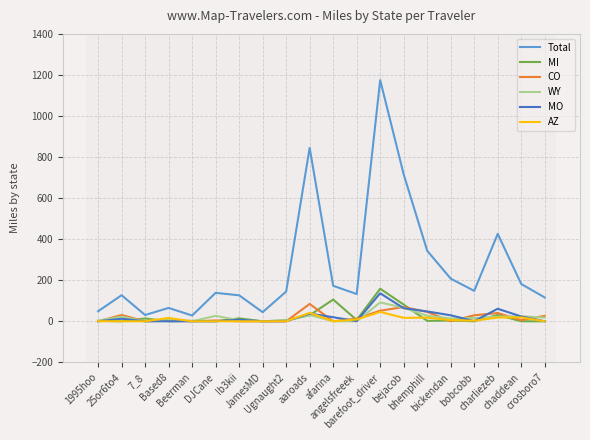

What is the sum of the MO values at Based8 and bejacob?

63.7